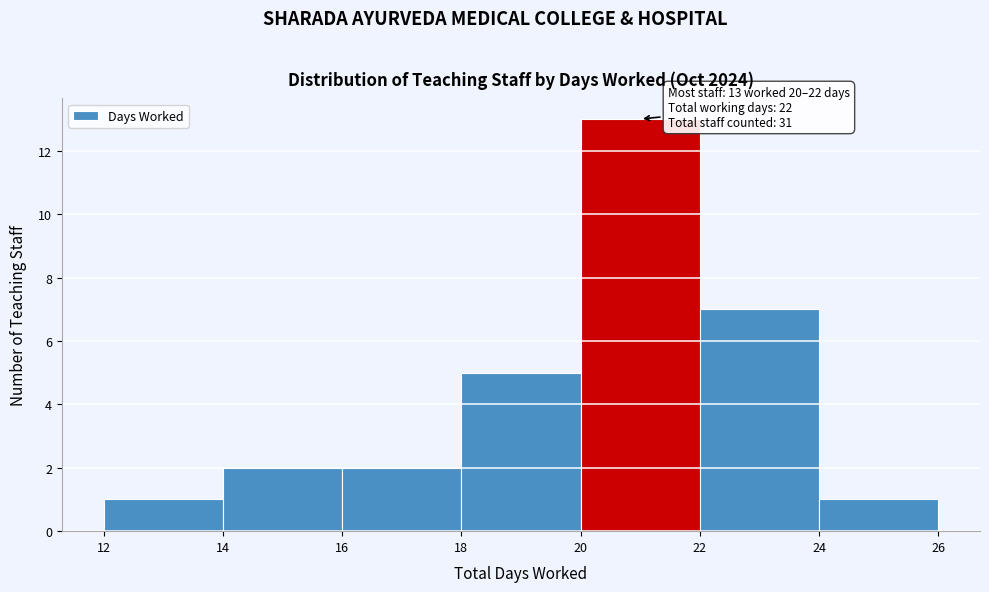

Over which range of the x-axis is the bar tallest?

20 to 22